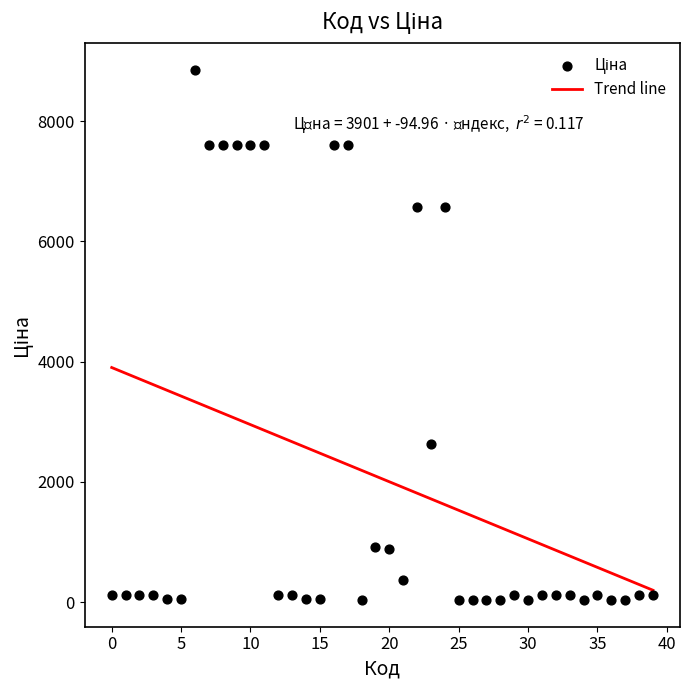

What Y value in the scatter plot is closest to 4444?

2627.5